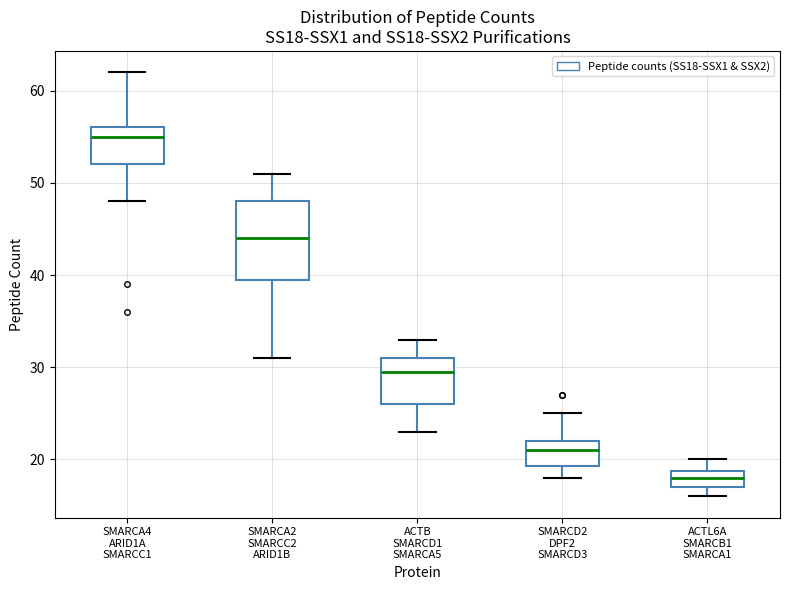

Where does the upper whisker of the box for ACTL6A SMARCB1 SMARCA1 end on the y-axis? The values are not printed on the chart, so give them approximately, as read against the axis.

20